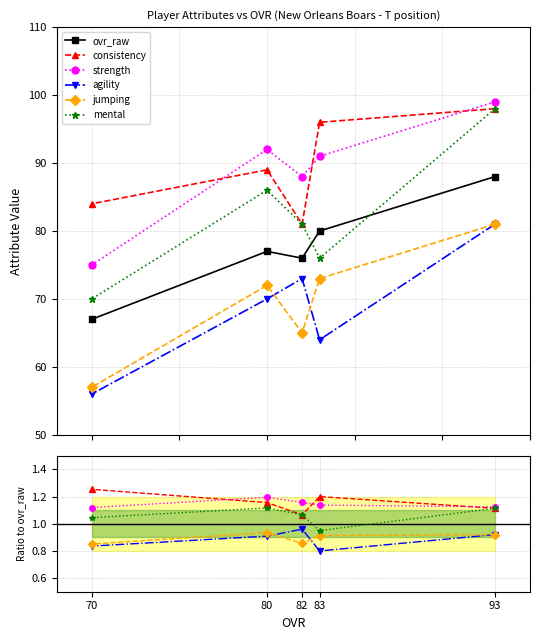

The strength series shows 0.6 at 70. True or false?

False